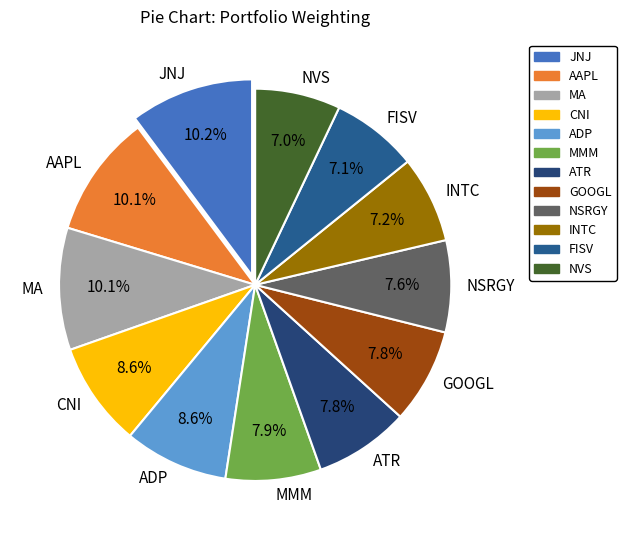

To the nearest percent, what is the average slice percentage?

8%